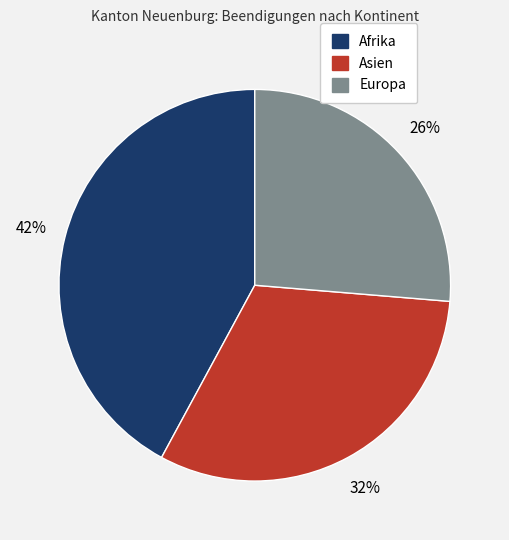

Is it true that Asien is 32% of the pie?

True